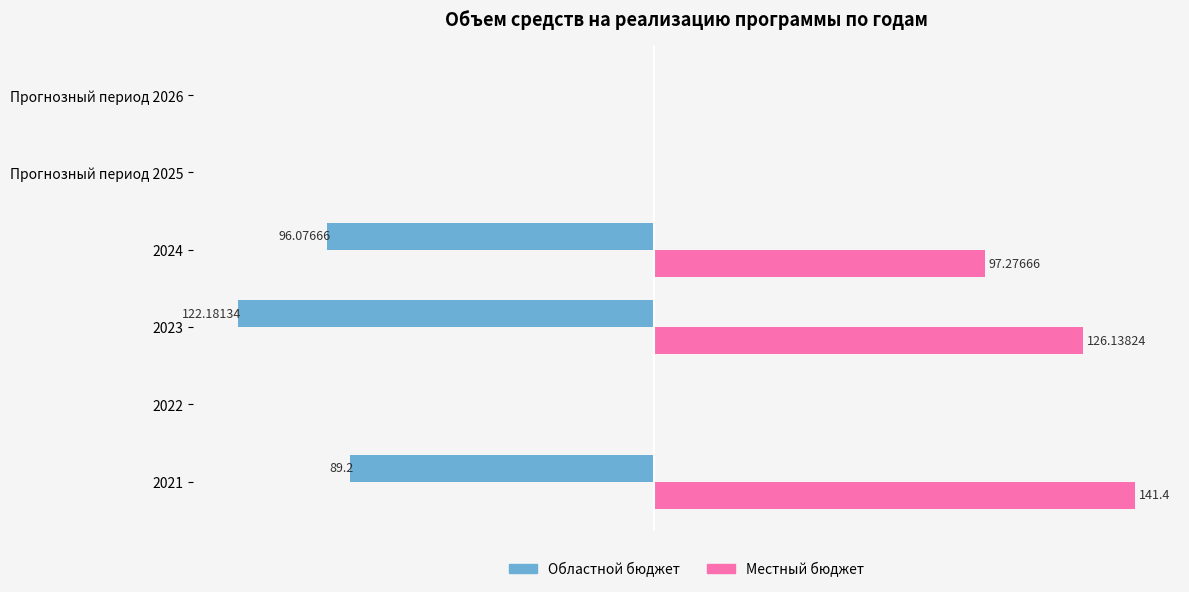

Is the value of Местный бюджет at 2024 greater than the value of Областной бюджет at 2022?

Yes